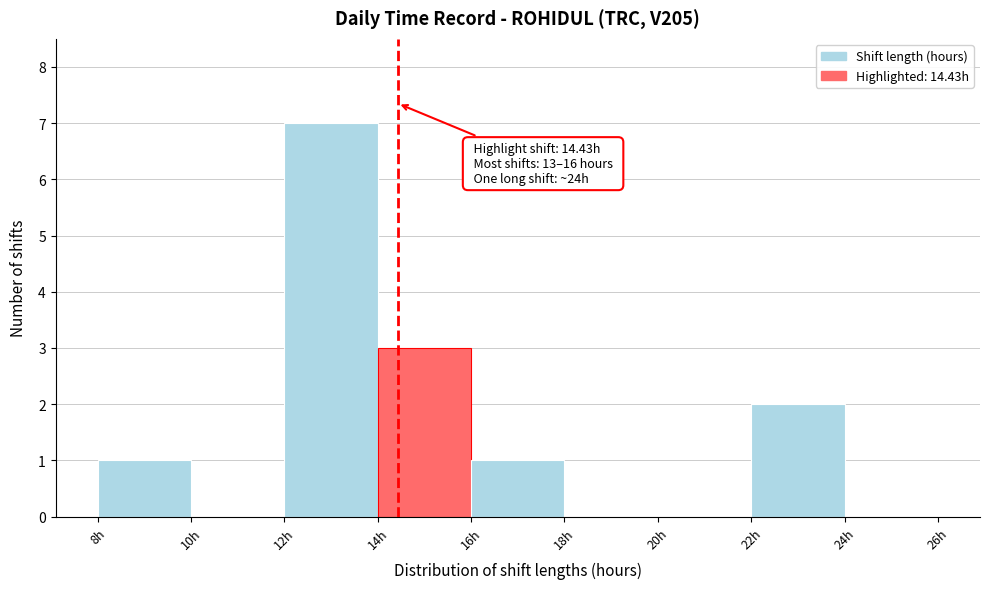

Over which range of the x-axis is the bar tallest?

12 to 14